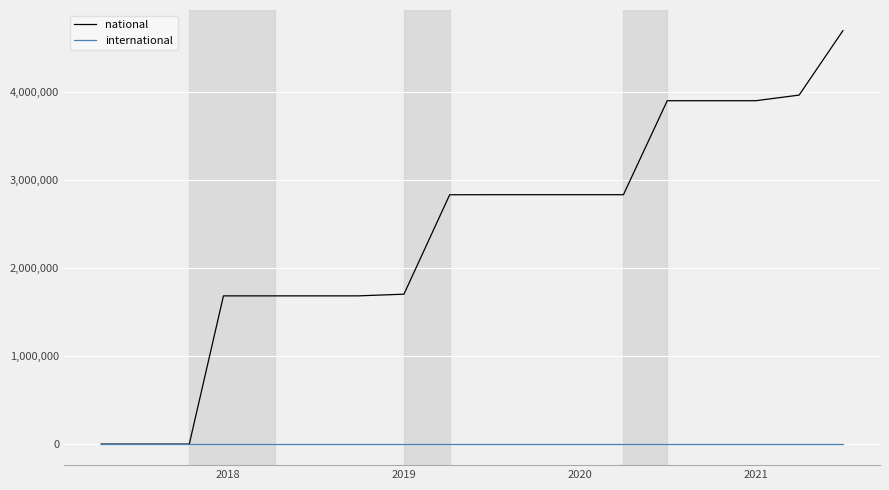

Which series has the largest total across all categories?

national